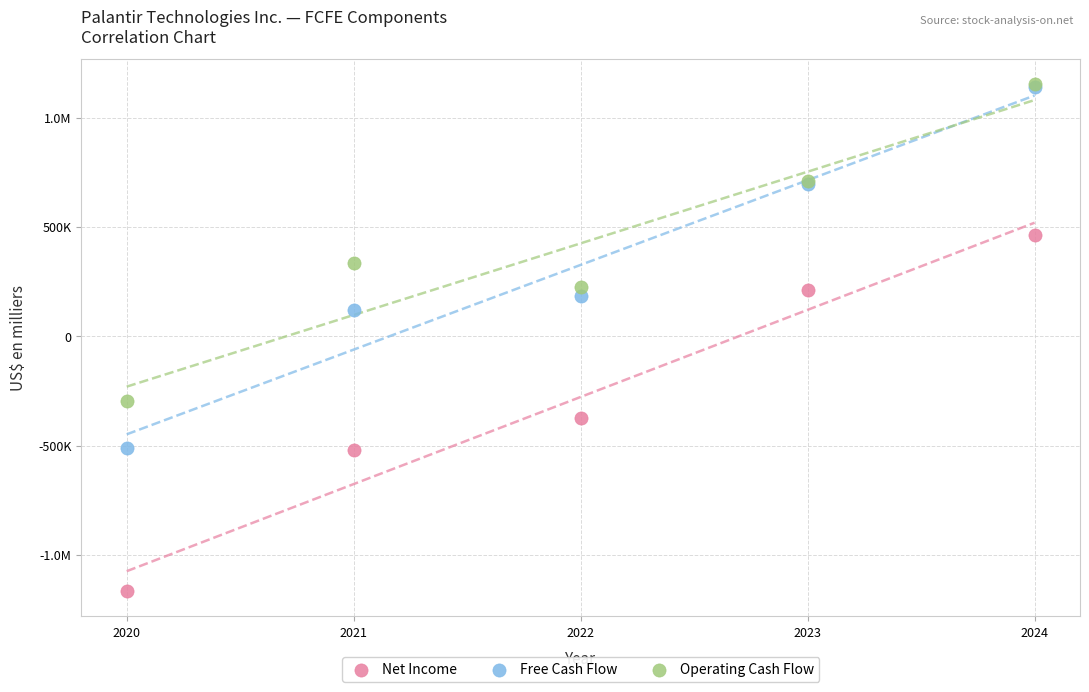

What are all the series names shown in the legend?

Net Income, Free Cash Flow, Operating Cash Flow